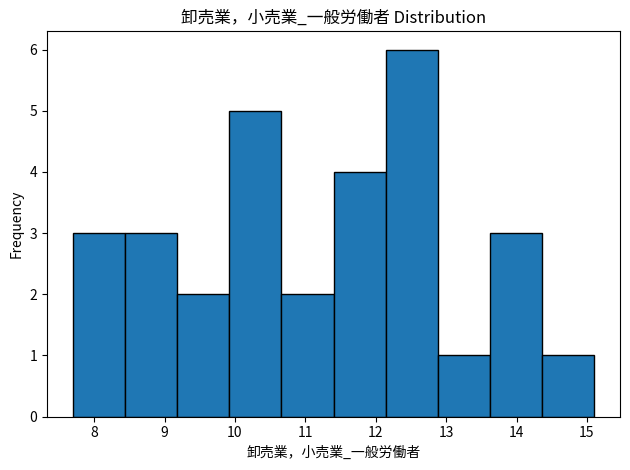

What is the height of the bar covering 12.88 to 13.62 on the x-axis? Neither the bar edges nor the heights are printed on the chart, so give them approximately, as read against the axes.

1